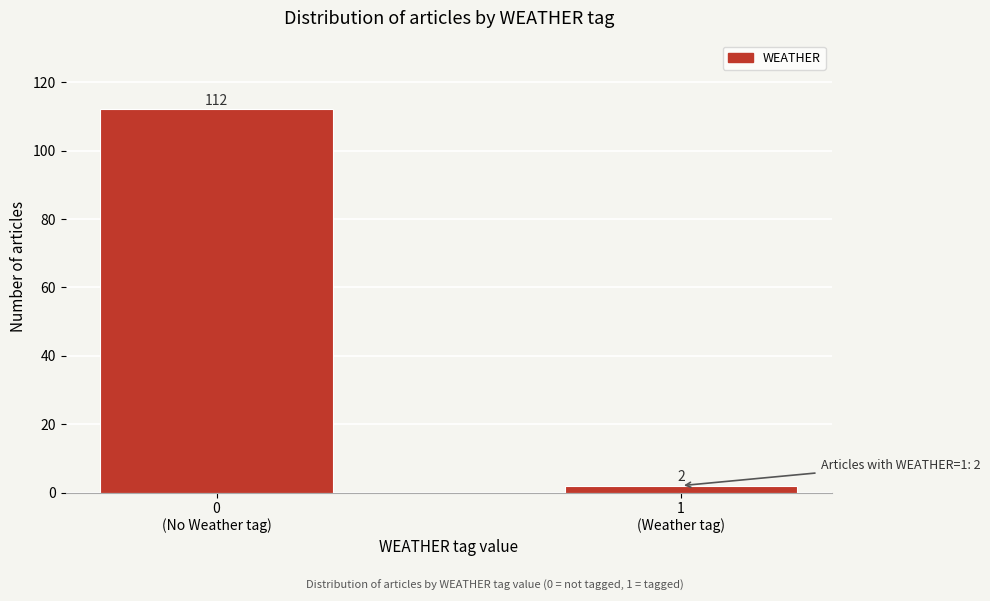

Reading right to left, transcribe all the data shown in this chart.

2	112